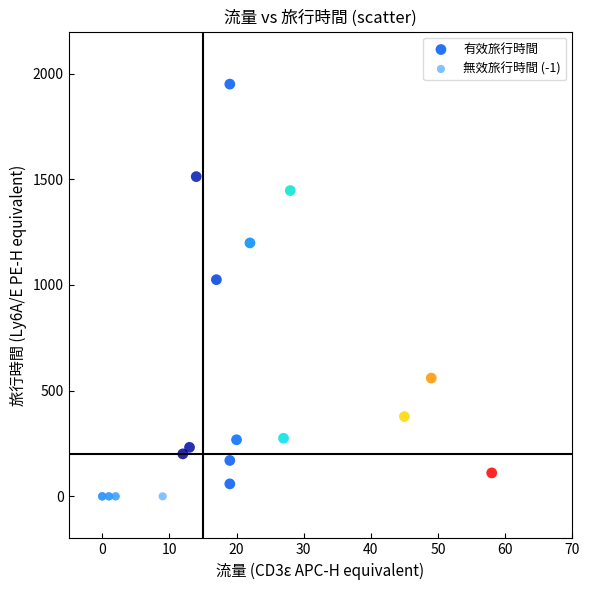

Which series contains the highest Y value?

有效旅行時間